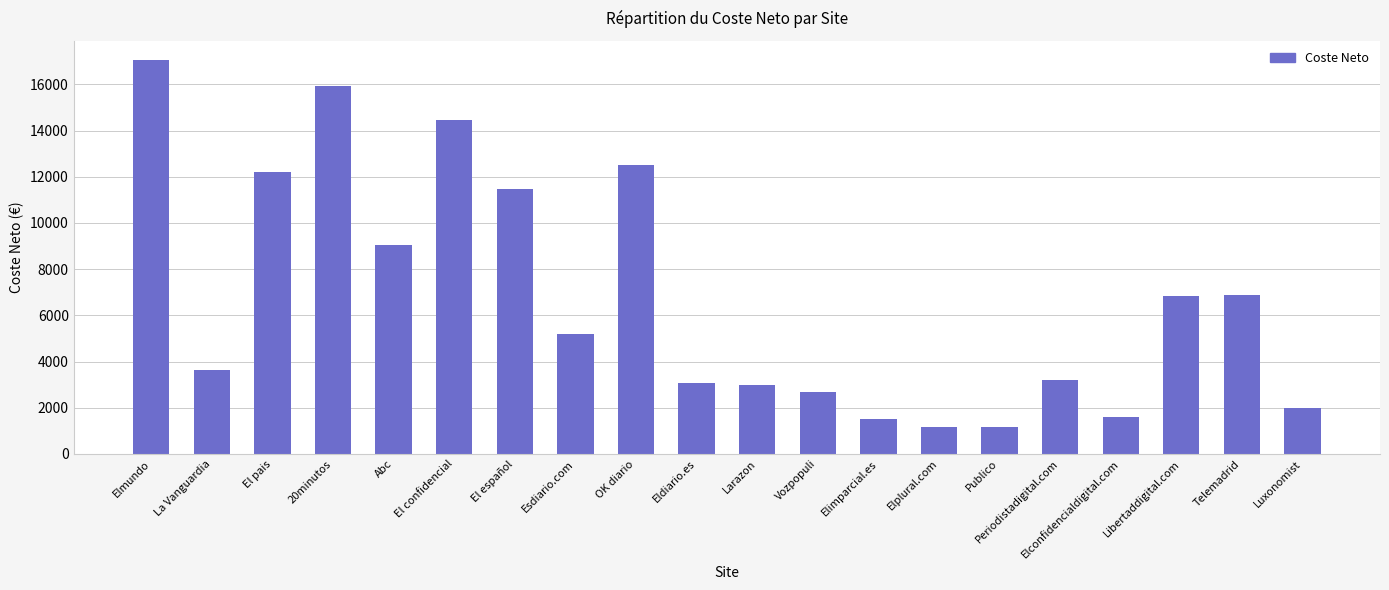

Between Luxonomist and La Vanguardia, which is larger?

La Vanguardia